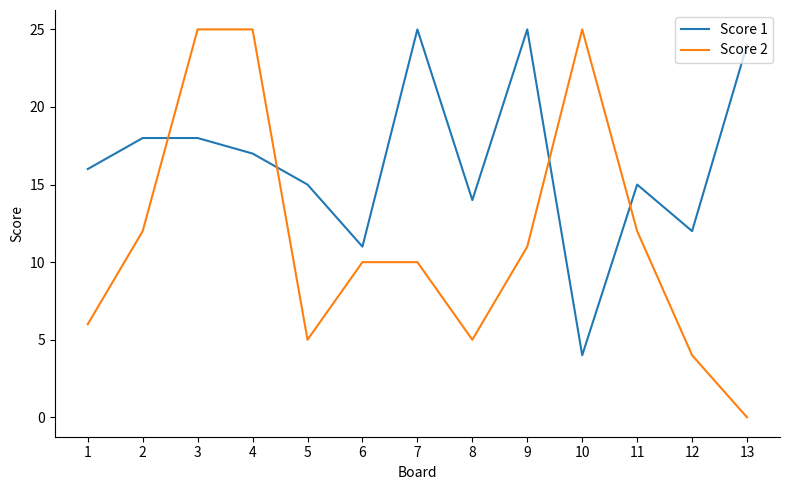

The value of Score 1 at 12 is 12. True or false?

True